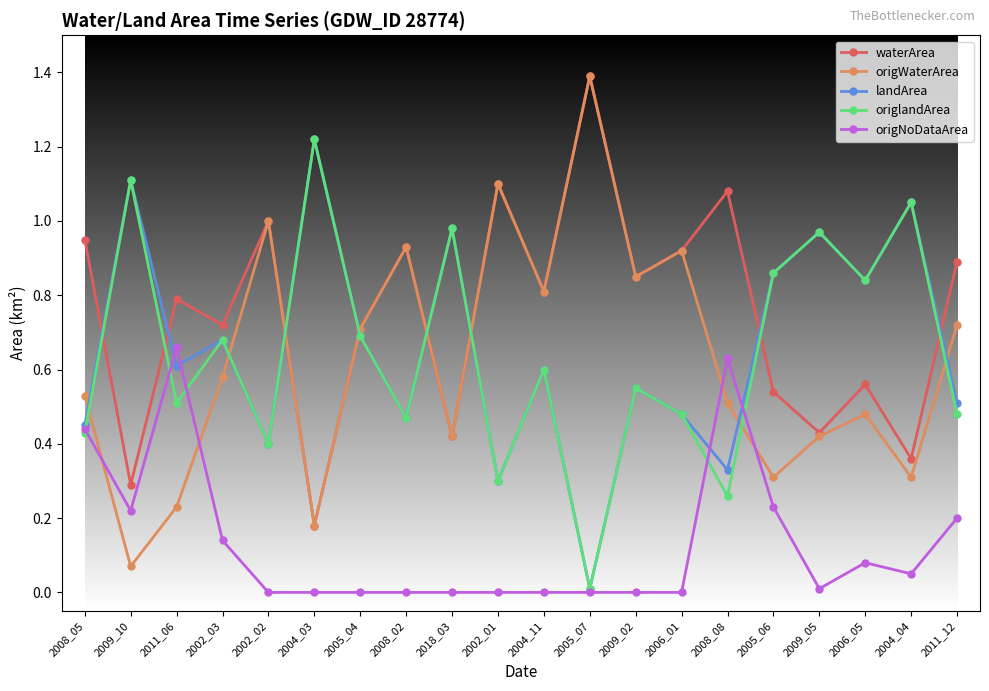

After their last crossing, which series has the higher values: origlandArea or origNoDataArea?

origlandArea